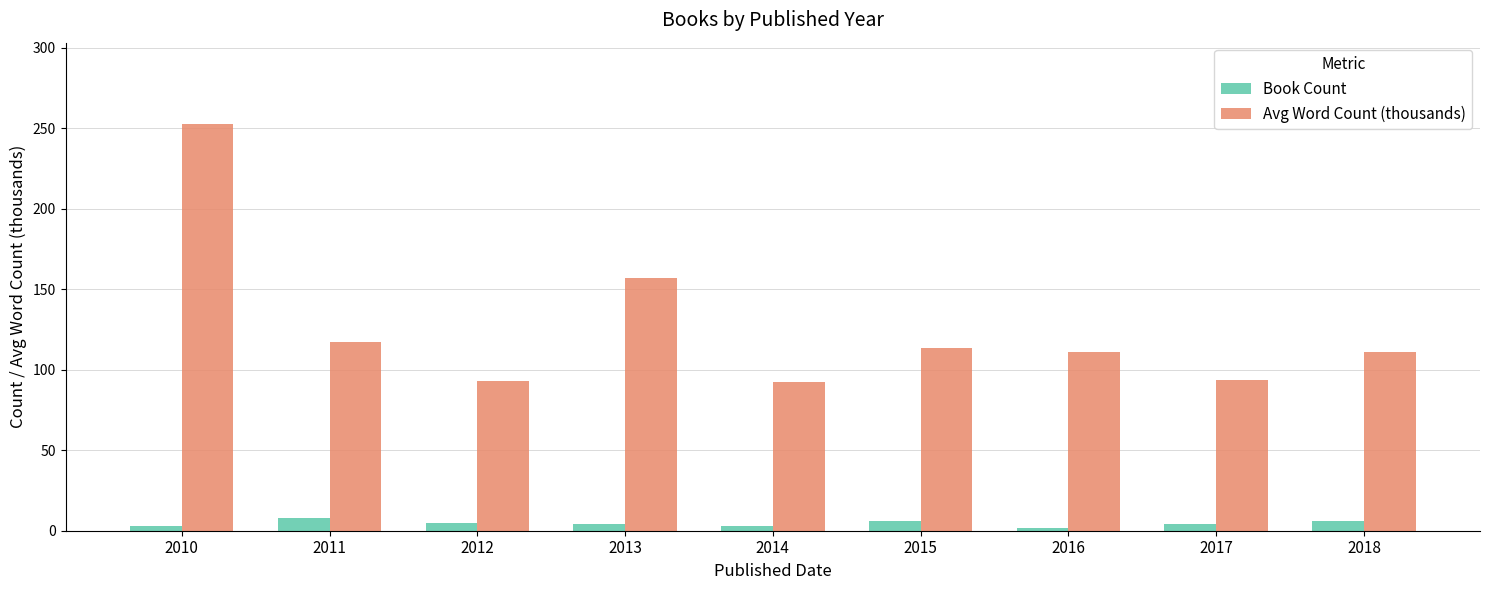

Count the number of data series in this chart.

2